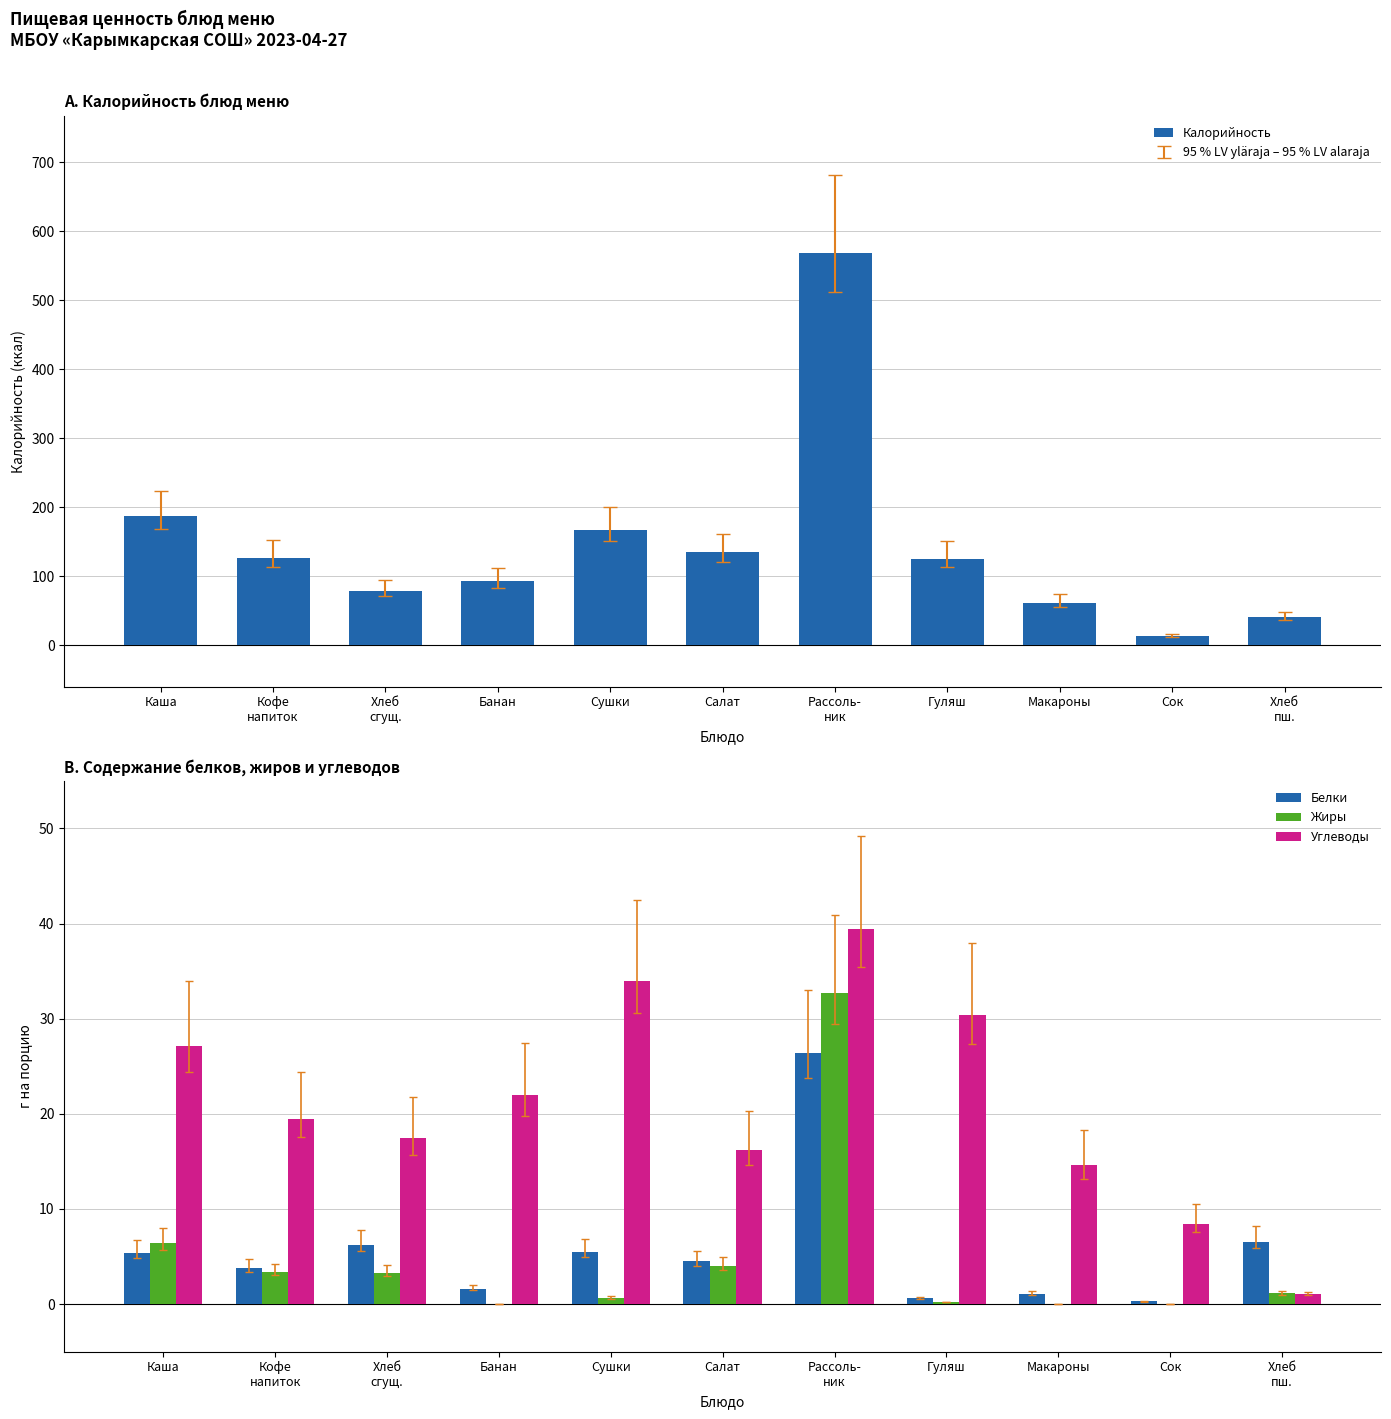

What is the lowest value of the Углеводы series?

1.0